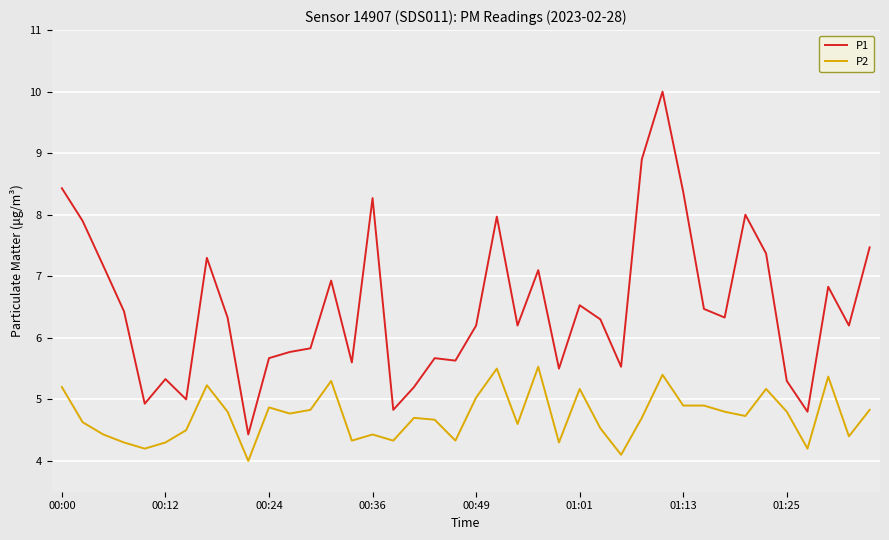

List the series in order of their peak value, highest first.

P1, P2